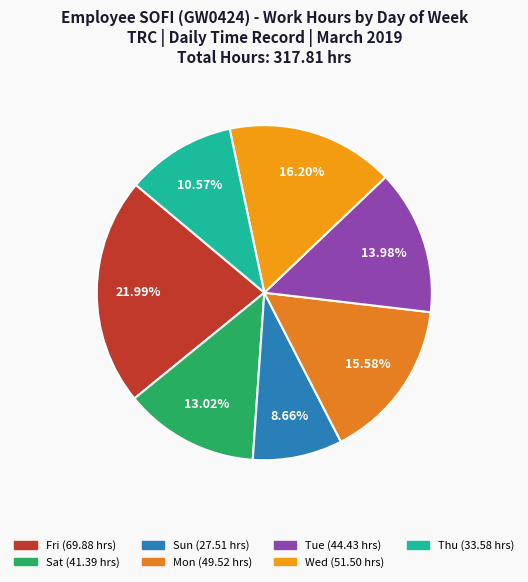

Does any single category account for the majority?

No